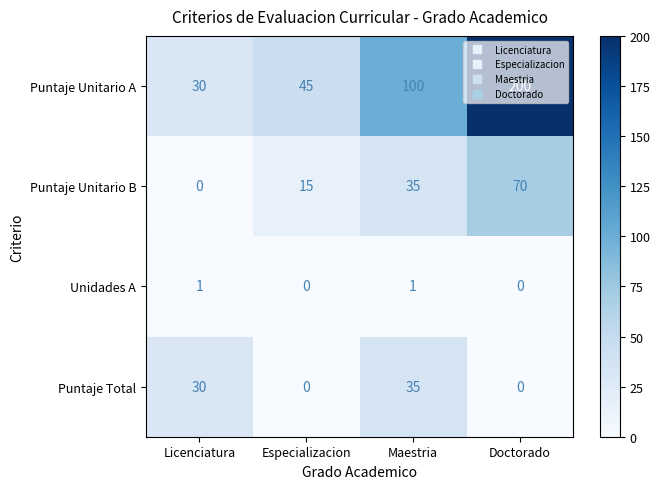

True or false: Unidades A has a value of 0 at Maestria.

False